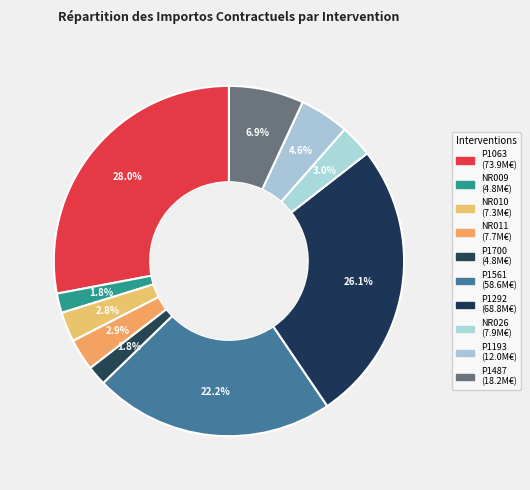

Rank the categories by value from highest to lowest.

P1063, P1292, P1561, P1487, P1193, NR026, NR011, NR010, P1700, NR009